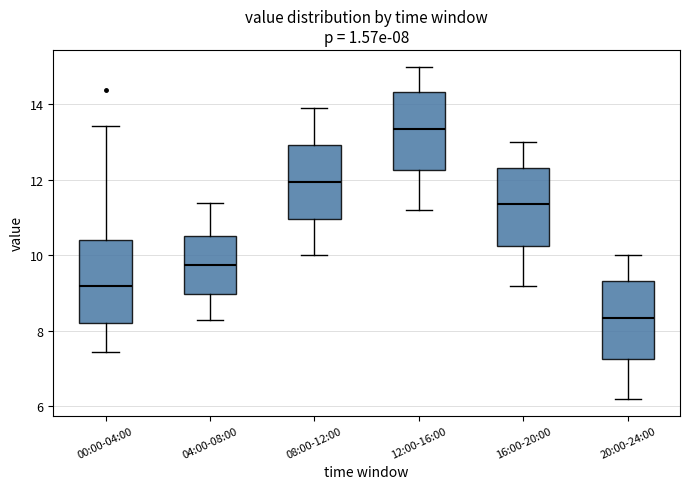

Which box has the lowest median line?

20:00-24:00